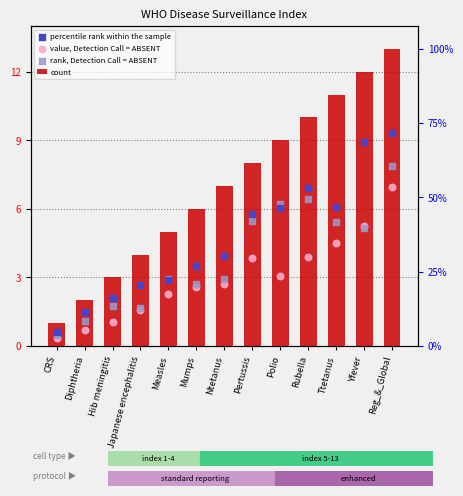

What is the total value across all series at Mumps?

14.8